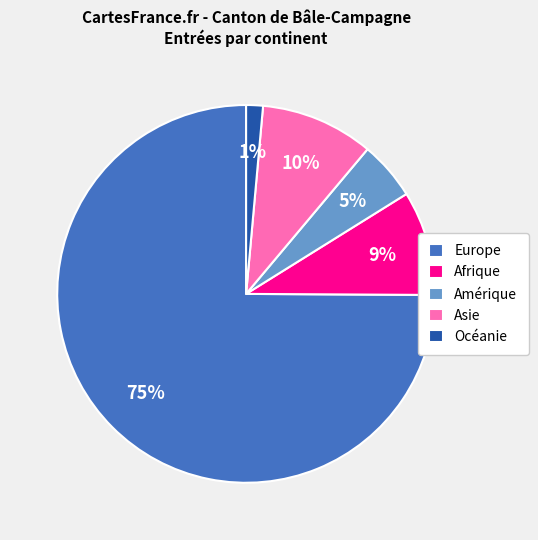

What is the largest slice in the pie chart?

Europe